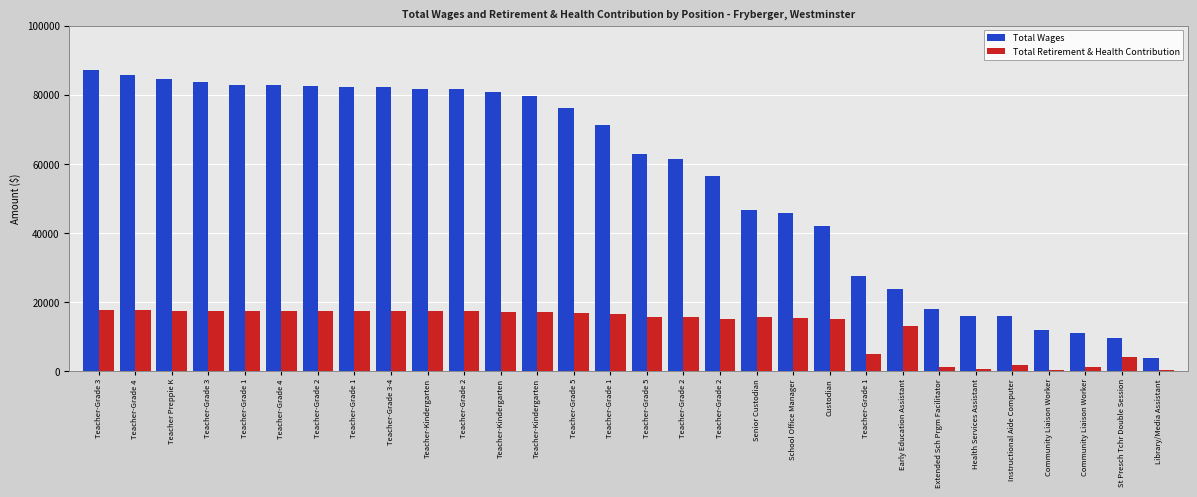

How many bars are there in each group?

2